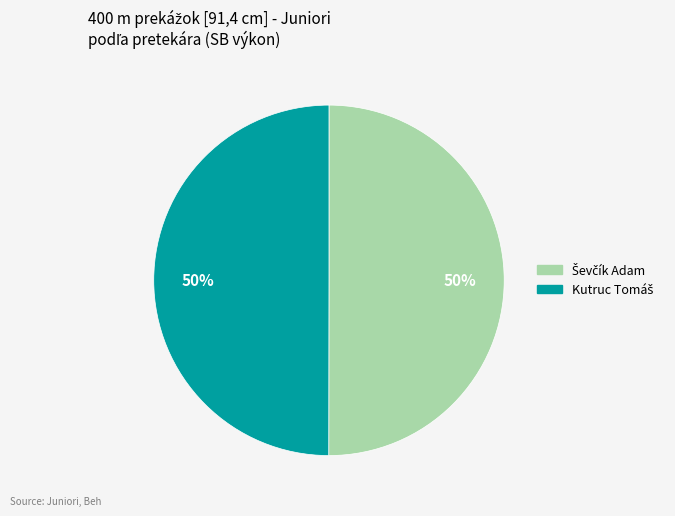

To the nearest percent, what is the average slice percentage?

50%